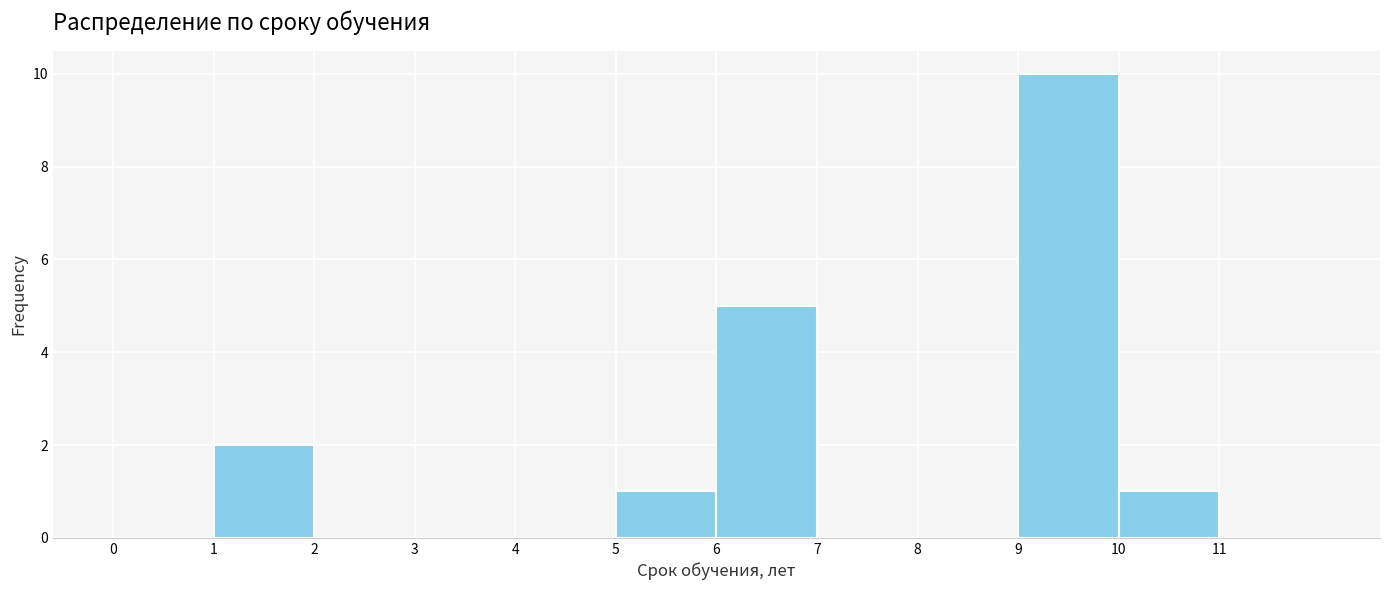

How tall is the bar that spans 9 to 10 on the x-axis? The values are not printed on the chart, so give them approximately, as read against the axis.

10